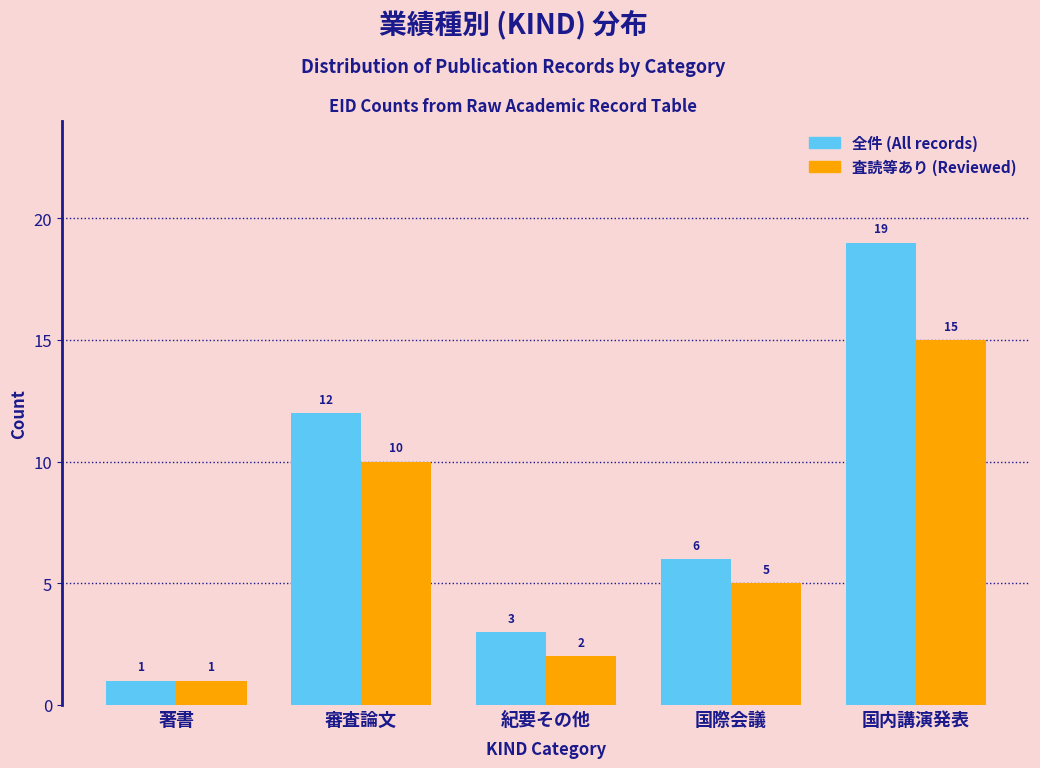

Reading right to left, extract all data points from this chart.

全件 (All records): 国内講演発表=19	国際会議=6	紀要その他=3	審査論文=12	著書=1
査読等あり (Reviewed): 国内講演発表=15	国際会議=5	紀要その他=2	審査論文=10	著書=1